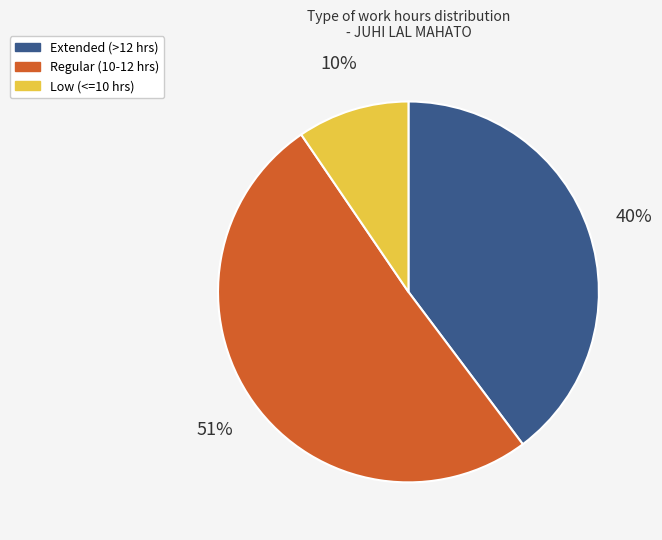

Is there any slice that represents more than half of the pie?

Yes